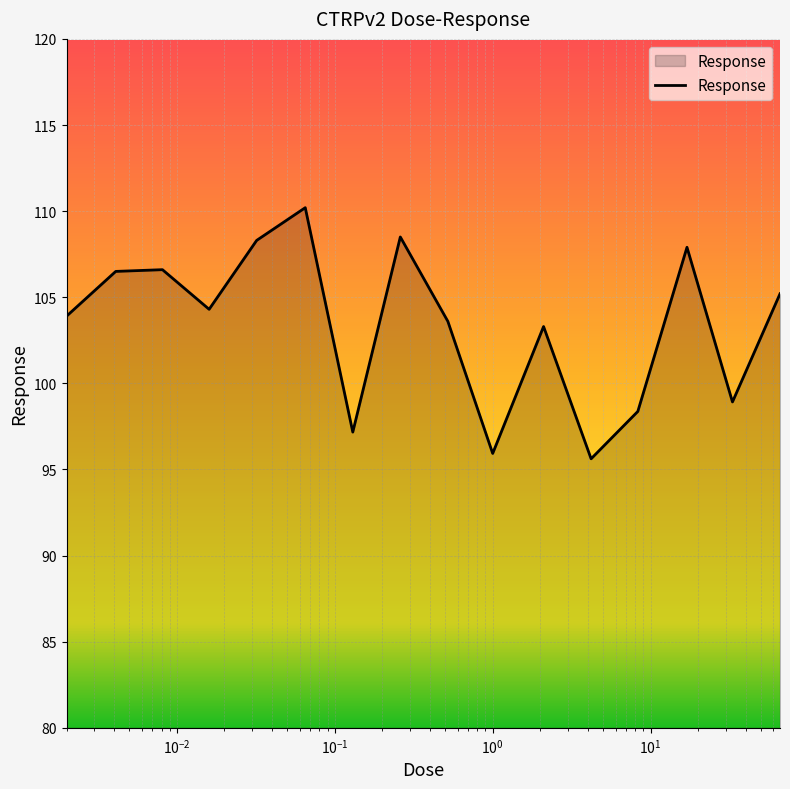

What is the difference between the maximum and minimum values?

14.6